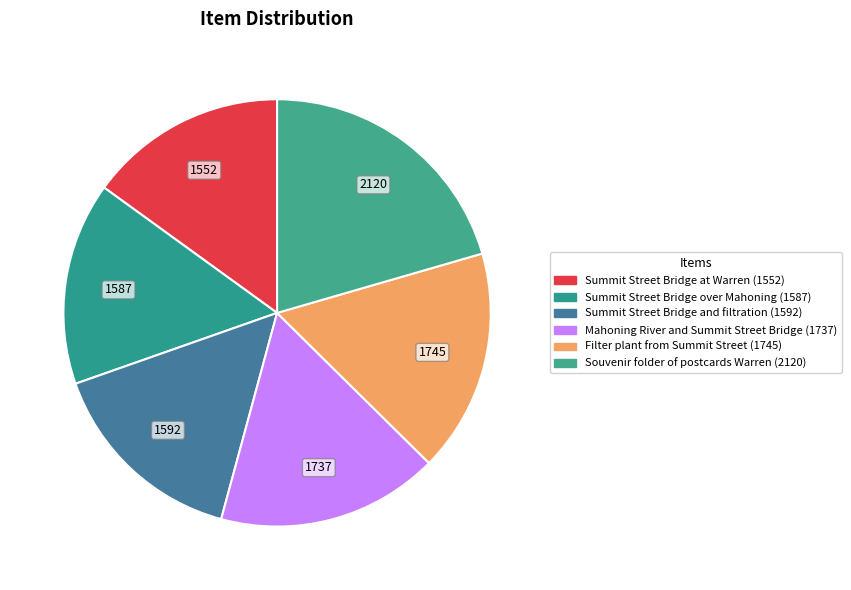

How many segments does this pie chart have?

6